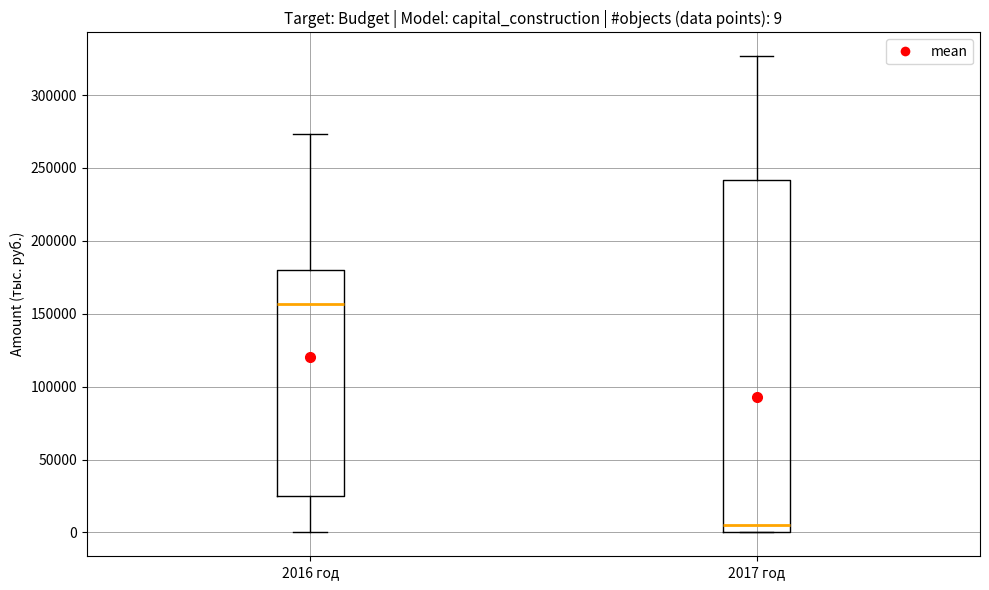

Which box is the tallest, from its lower edge to its upper edge?

2017 год